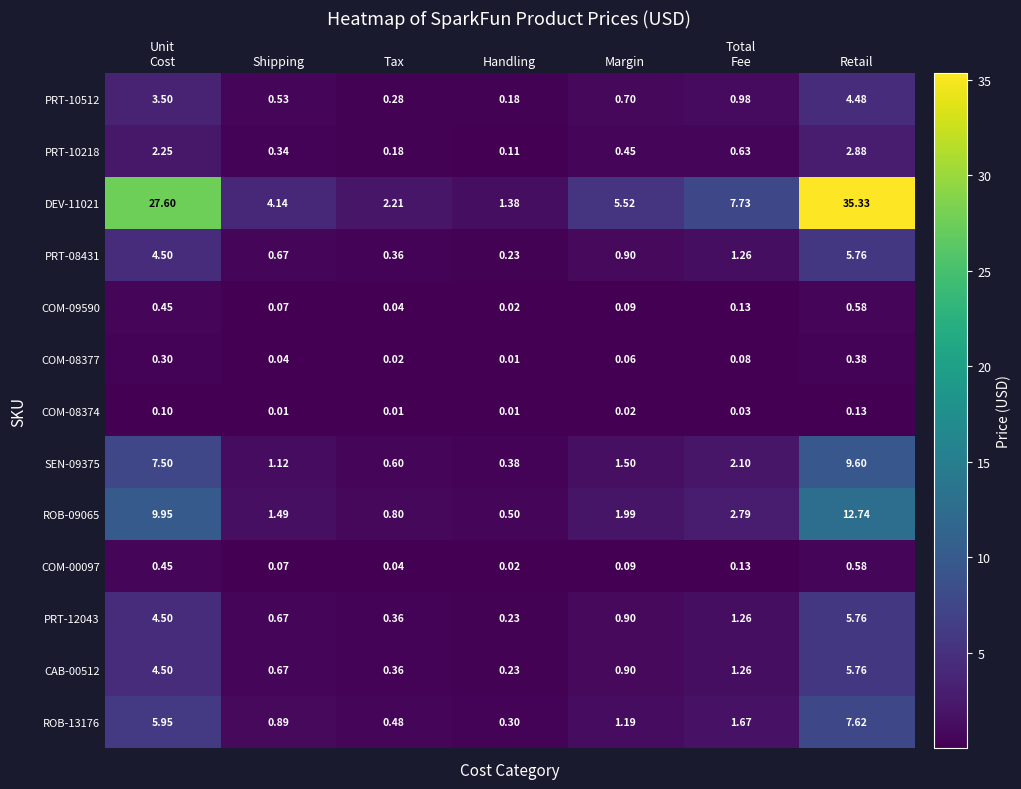

Which category has the lowest value in the PRT-12043 series?

Handling